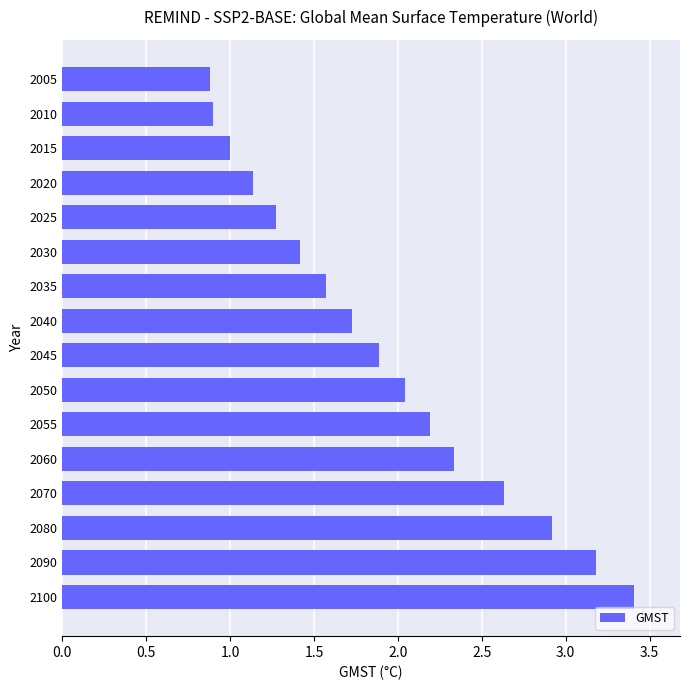

Does the chart contain any negative values?

No